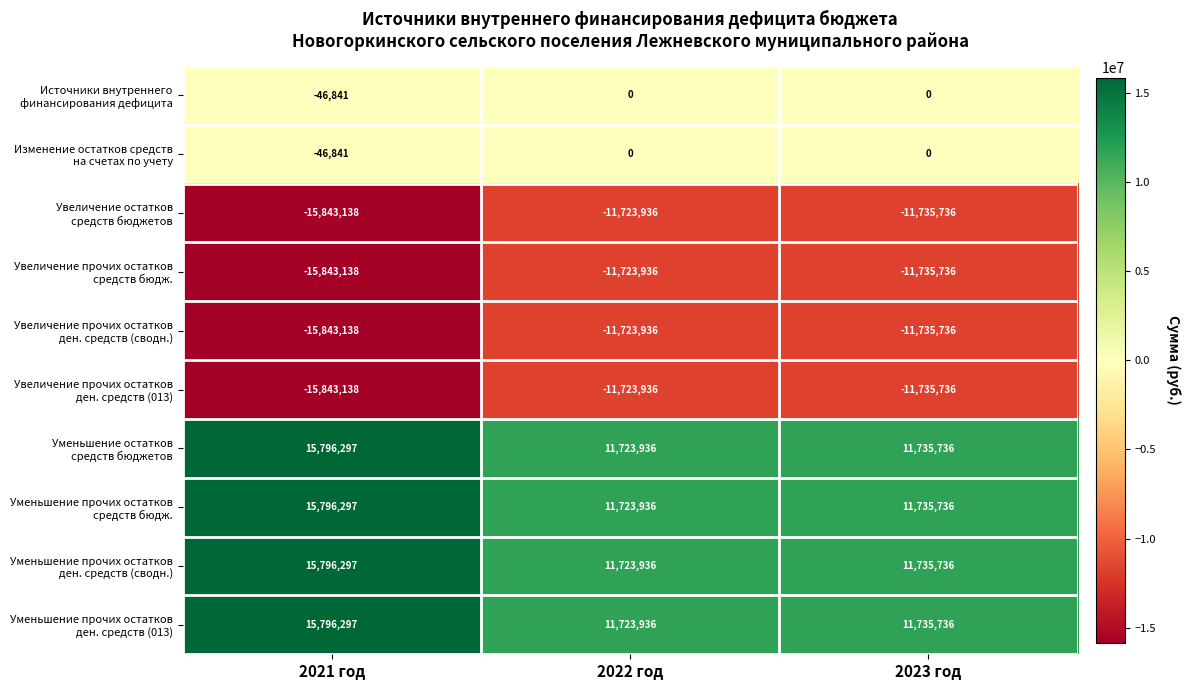

Which label corresponds to the largest value in the chart?

2021 год